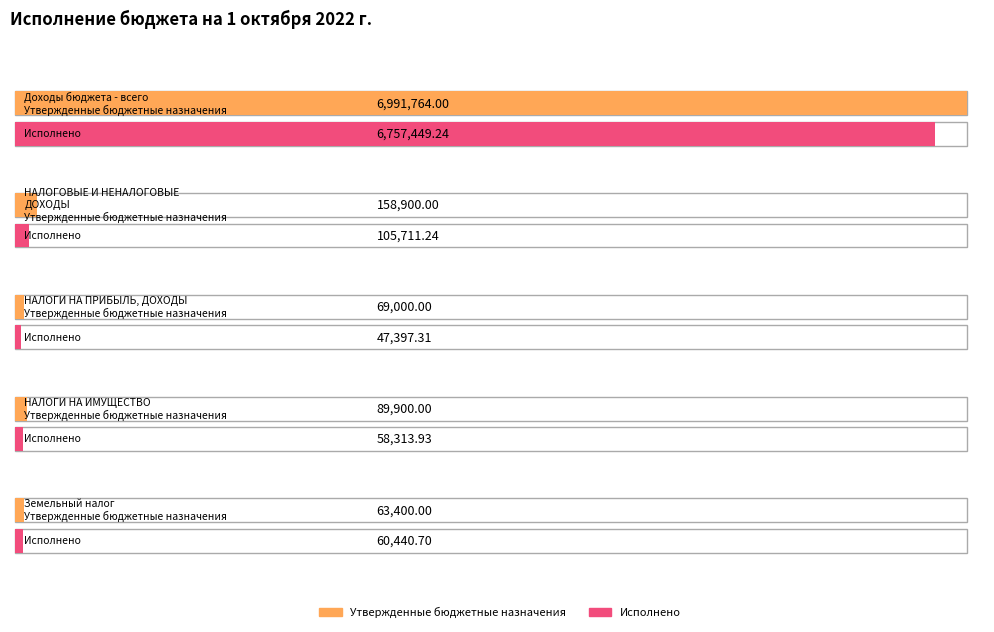

At how many categories does at least one series exceed 759897?

1